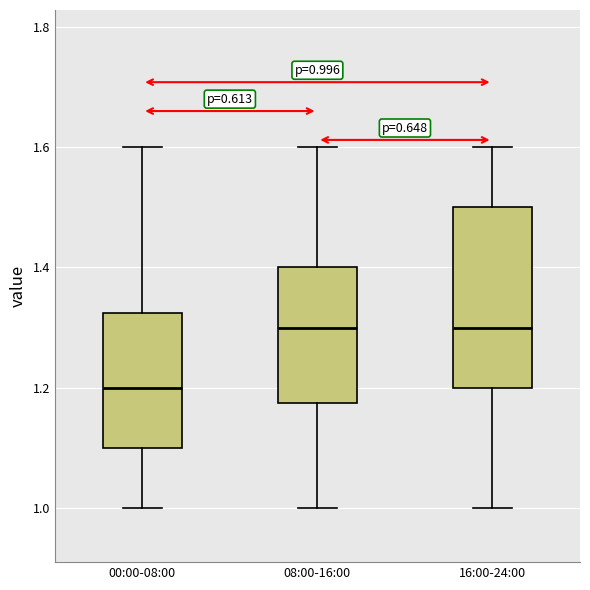

Which box is the tallest, from its lower edge to its upper edge?

16:00-24:00